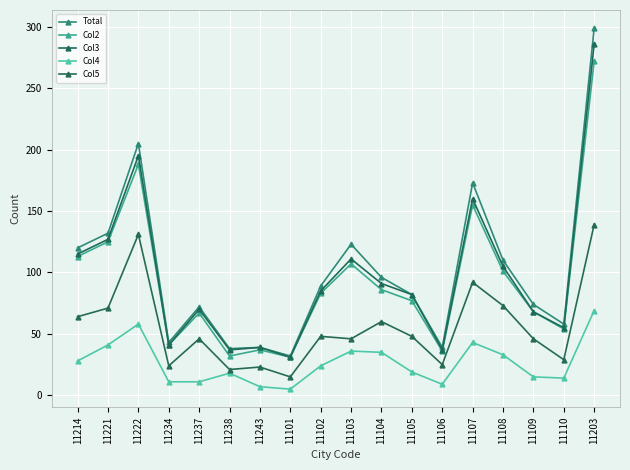

What is the minimum value for Col5?

15